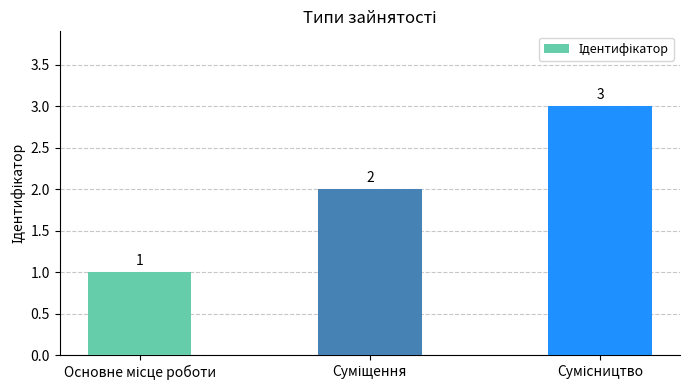

What is the value of the 2nd bar from the left?

2